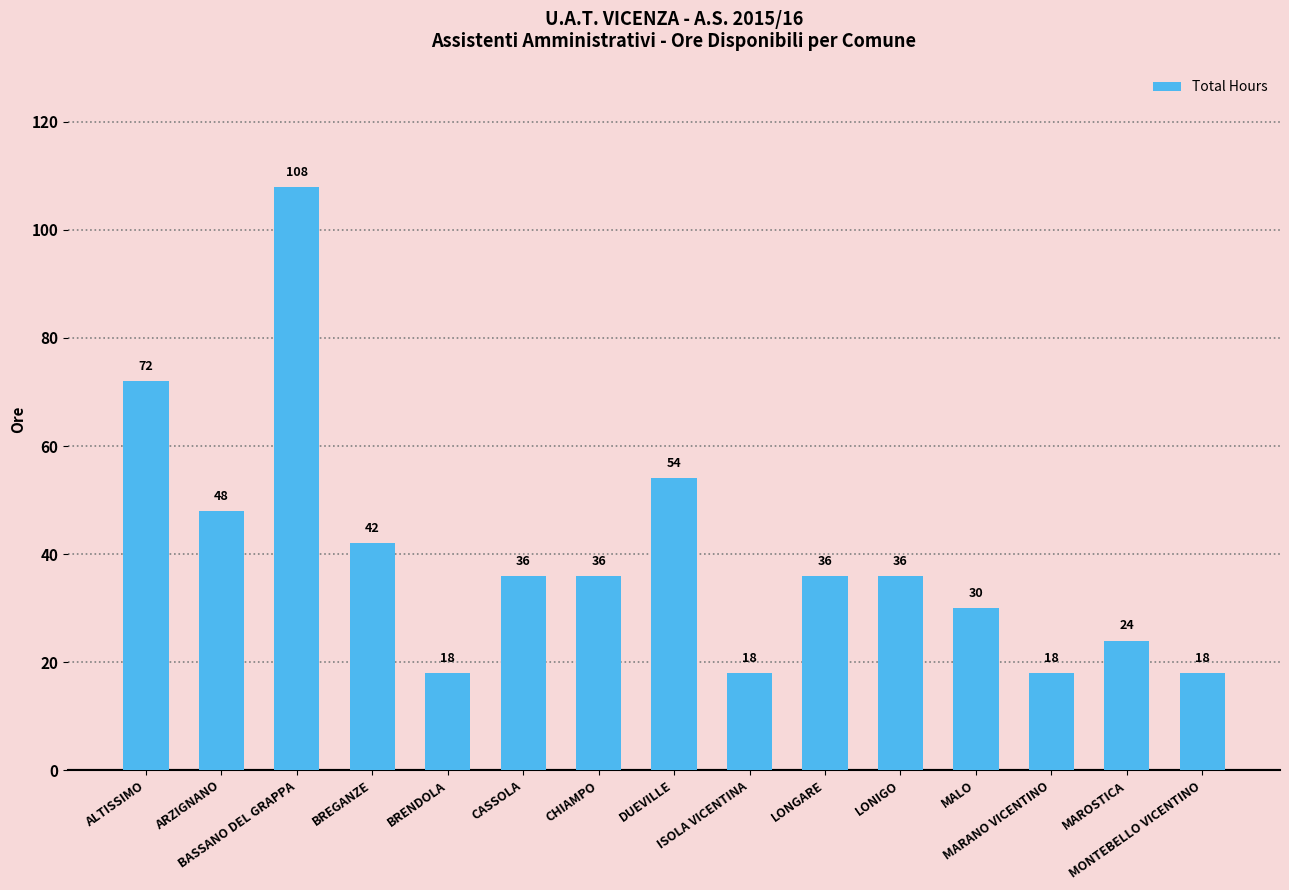

What is the change in value from ISOLA VICENTINA to MALO?

+12